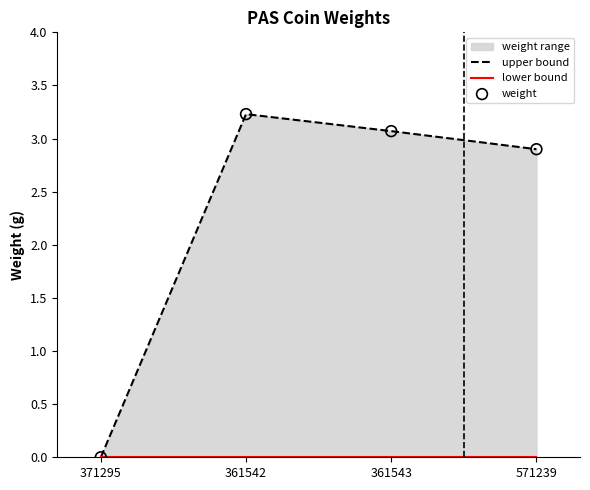

At how many categories does at least one series exceed 0?

3